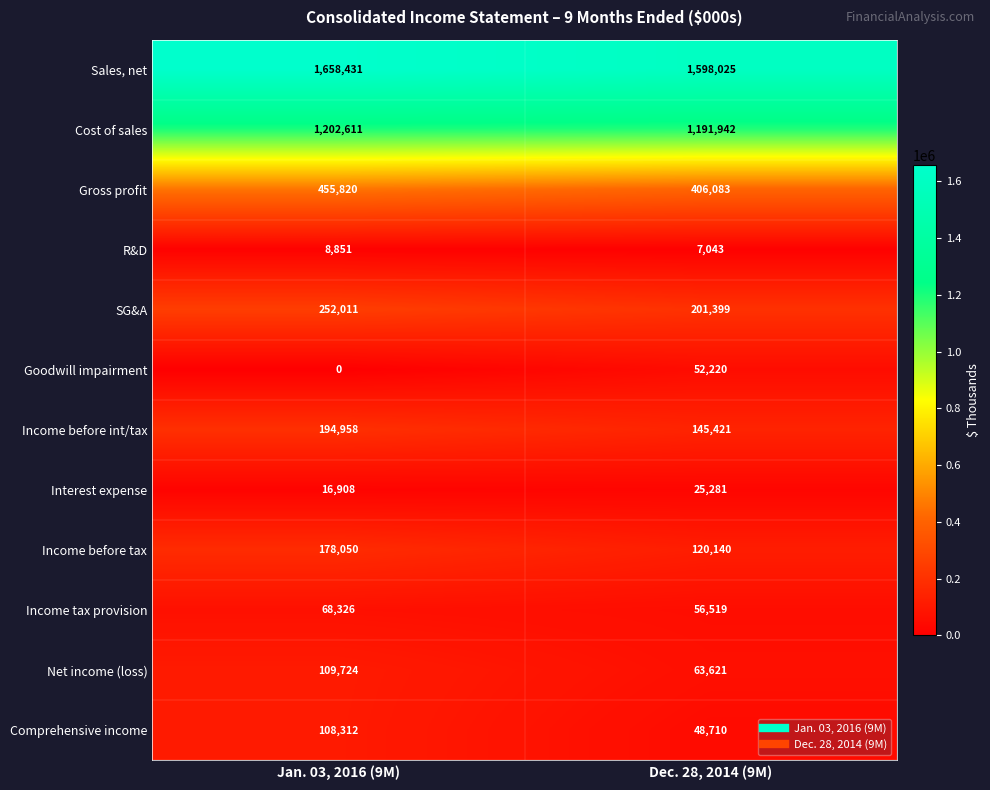

Reading left to right, extract all data points from this chart.

Sales, net: Jan. 03, 2016 (9M)=1658431	Dec. 28, 2014 (9M)=1598025
Cost of sales: Jan. 03, 2016 (9M)=1202611	Dec. 28, 2014 (9M)=1191942
Gross profit: Jan. 03, 2016 (9M)=455820	Dec. 28, 2014 (9M)=406083
R&D: Jan. 03, 2016 (9M)=8851	Dec. 28, 2014 (9M)=7043
SG&A: Jan. 03, 2016 (9M)=252011	Dec. 28, 2014 (9M)=201399
Goodwill impairment: Jan. 03, 2016 (9M)=0	Dec. 28, 2014 (9M)=52220
Income before int/tax: Jan. 03, 2016 (9M)=194958	Dec. 28, 2014 (9M)=145421
Interest expense: Jan. 03, 2016 (9M)=16908	Dec. 28, 2014 (9M)=25281
Income before tax: Jan. 03, 2016 (9M)=178050	Dec. 28, 2014 (9M)=120140
Income tax provision: Jan. 03, 2016 (9M)=68326	Dec. 28, 2014 (9M)=56519
Net income (loss): Jan. 03, 2016 (9M)=109724	Dec. 28, 2014 (9M)=63621
Comprehensive income: Jan. 03, 2016 (9M)=108312	Dec. 28, 2014 (9M)=48710